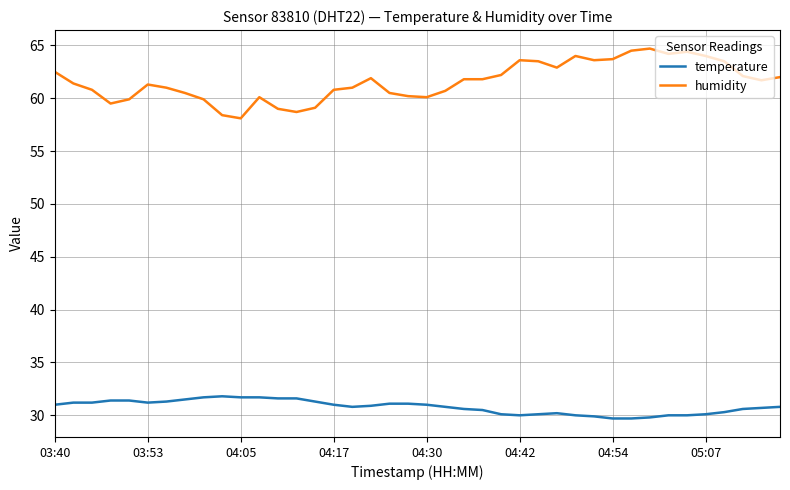

True or false: temperature and humidity cross at least once.

False